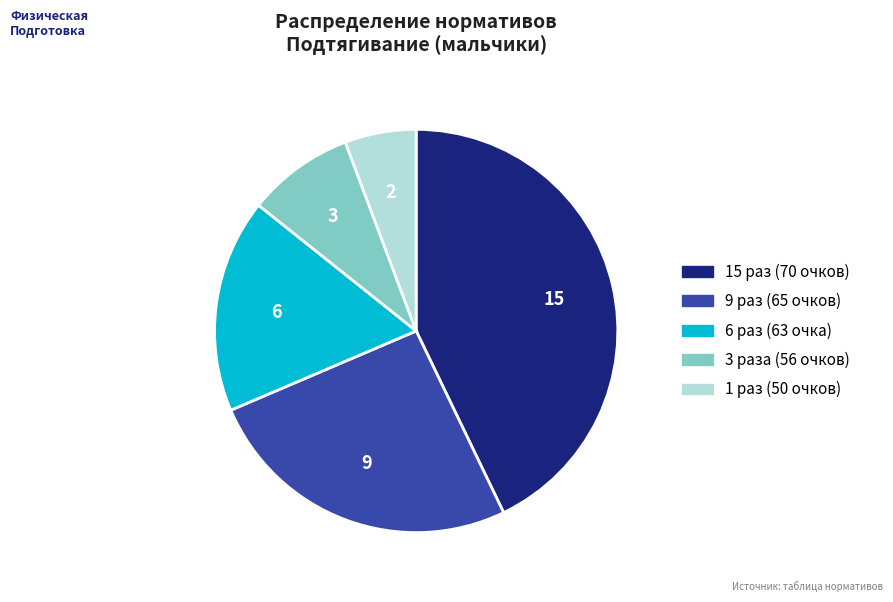

Is there a majority slice in this chart?

No